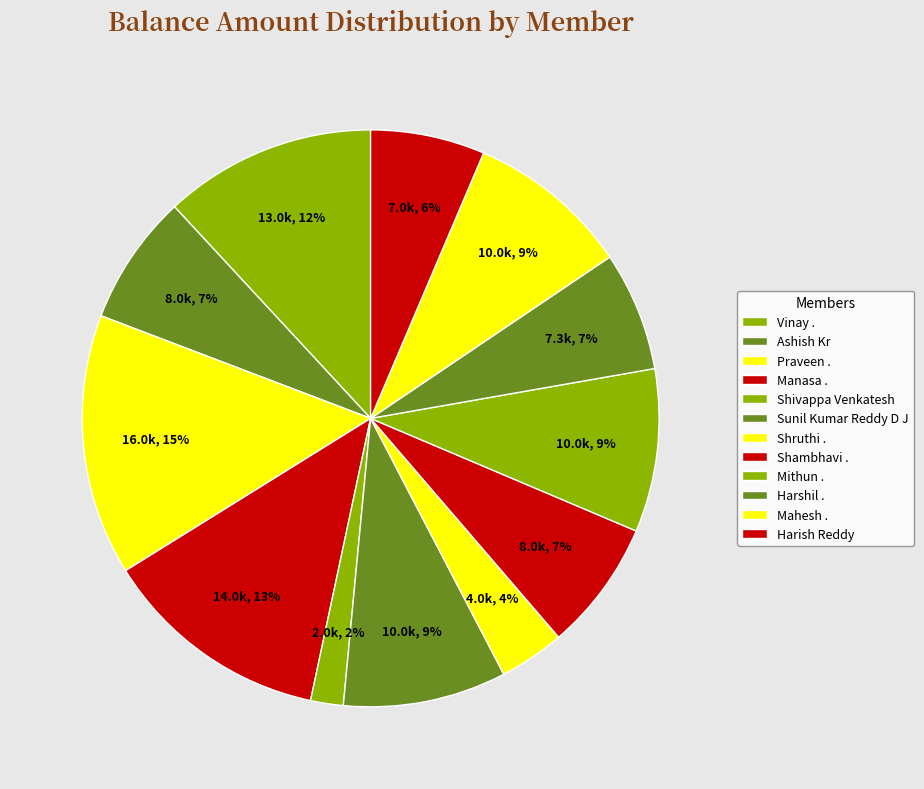

How many segments does this pie chart have?

12